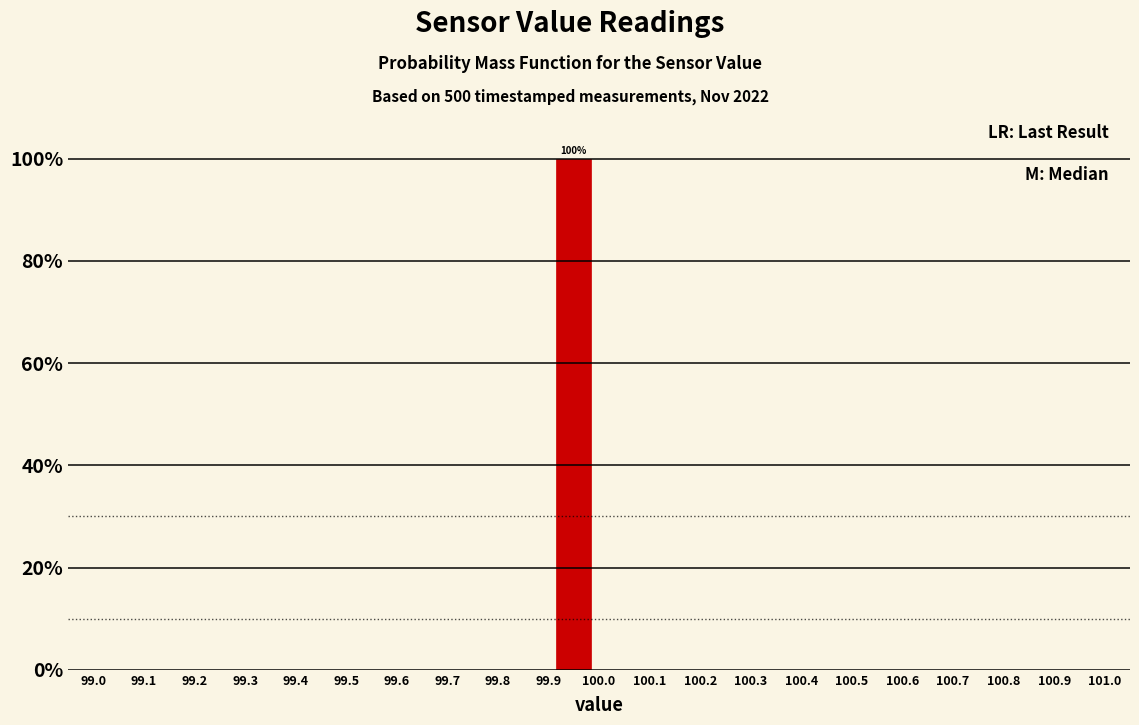

Which range on the x-axis has the tallest bar?

99.9 to 100.0